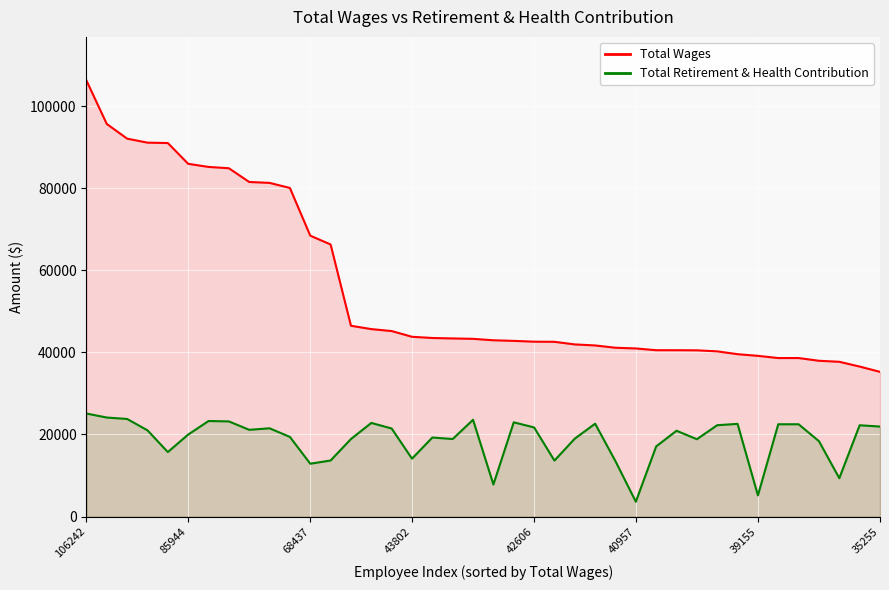

How many values in the Total Retirement & Health Contribution series are below 21011?

20